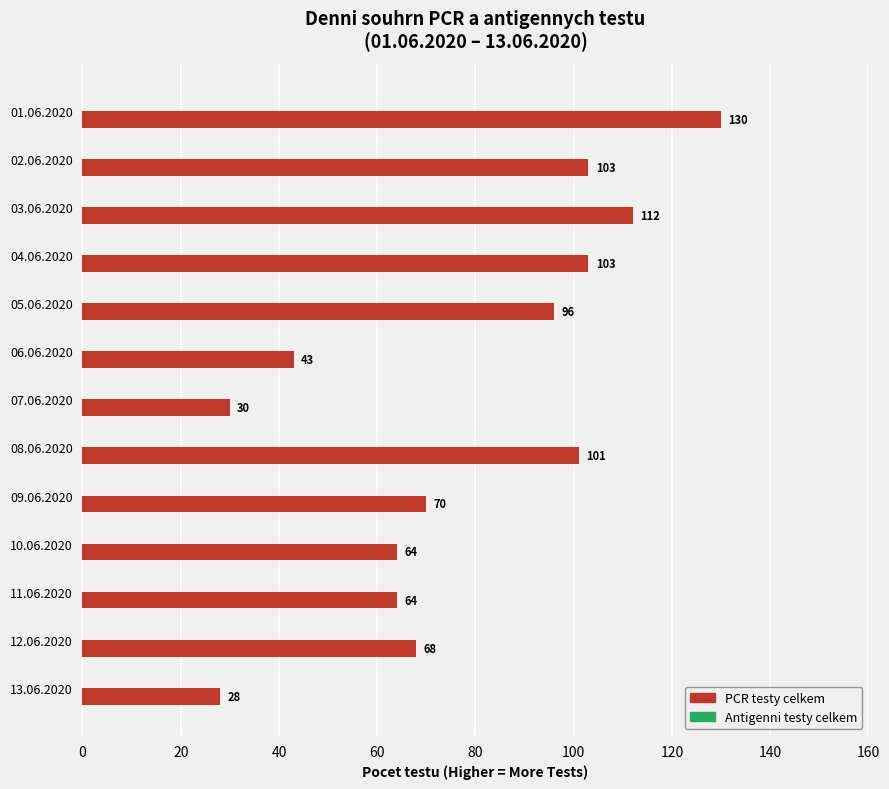

What is the difference between the maximum and minimum values?

102